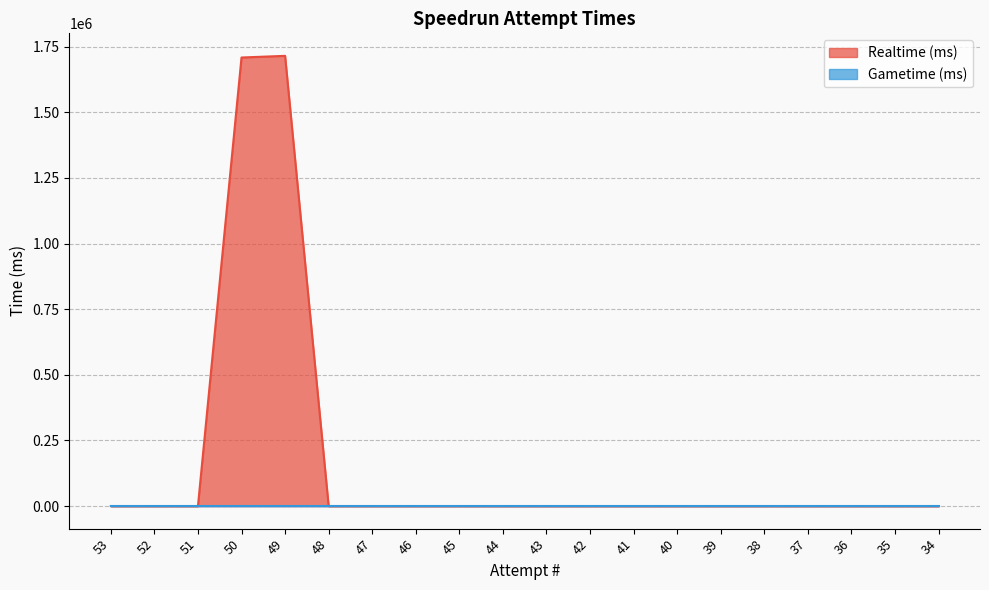

Count the number of values greater than 0.

2